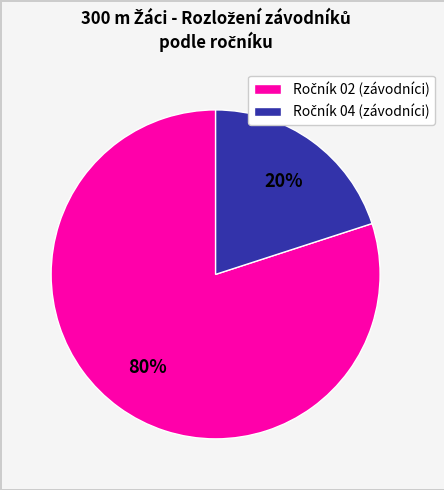

Does any single category account for the majority?

Yes